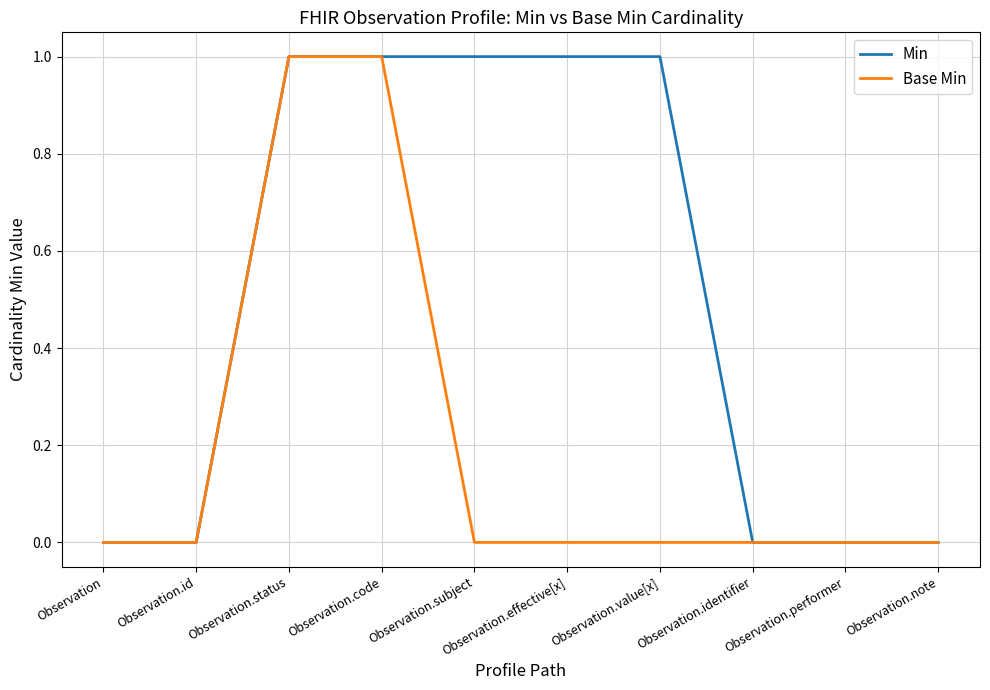

List the series in order of their overall mean, highest first.

Min, Base Min